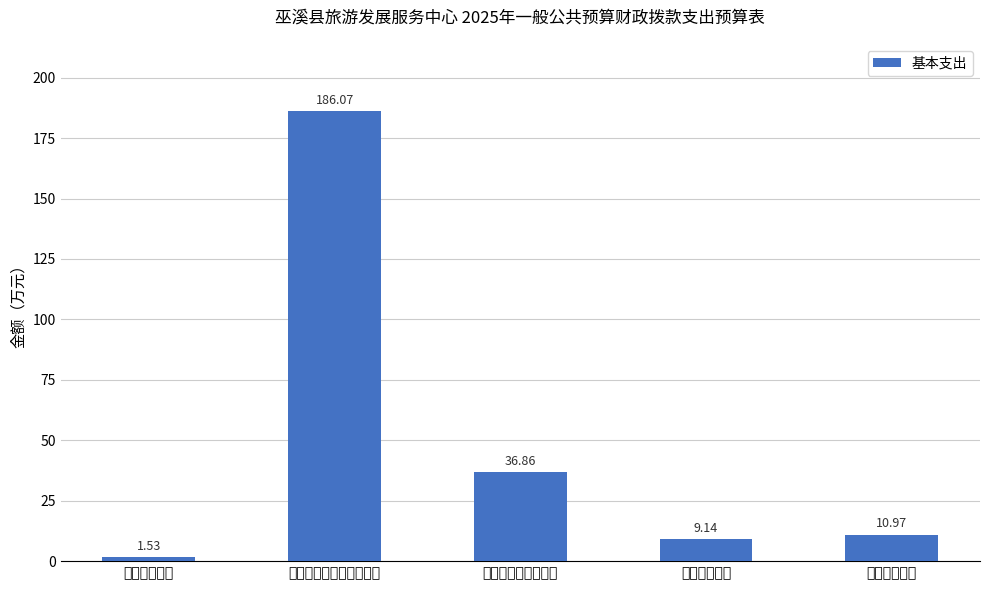

How many bars are there in total?

5